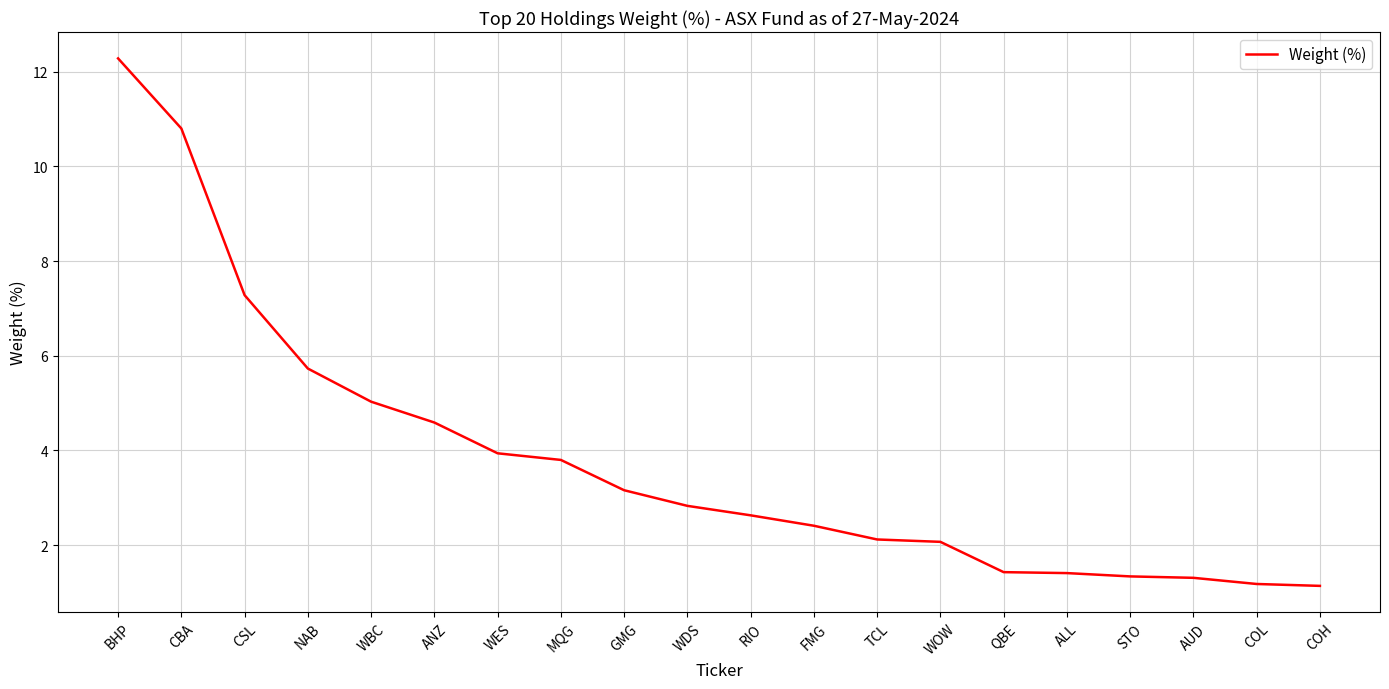

Count the number of categories in the chart.

20